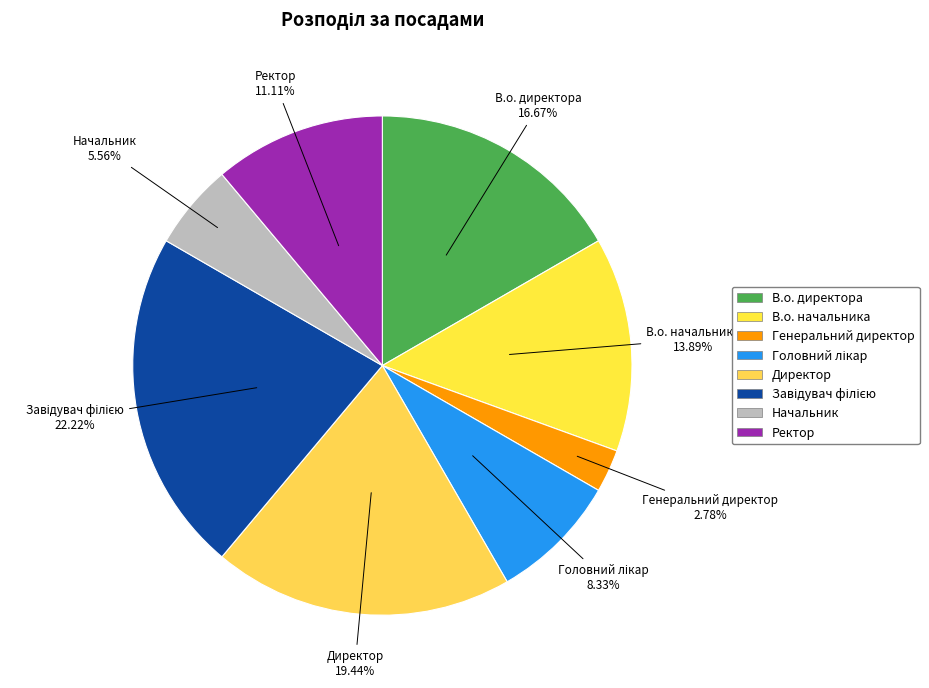

Combined, do Начальник and Директор account for over 50%?

No